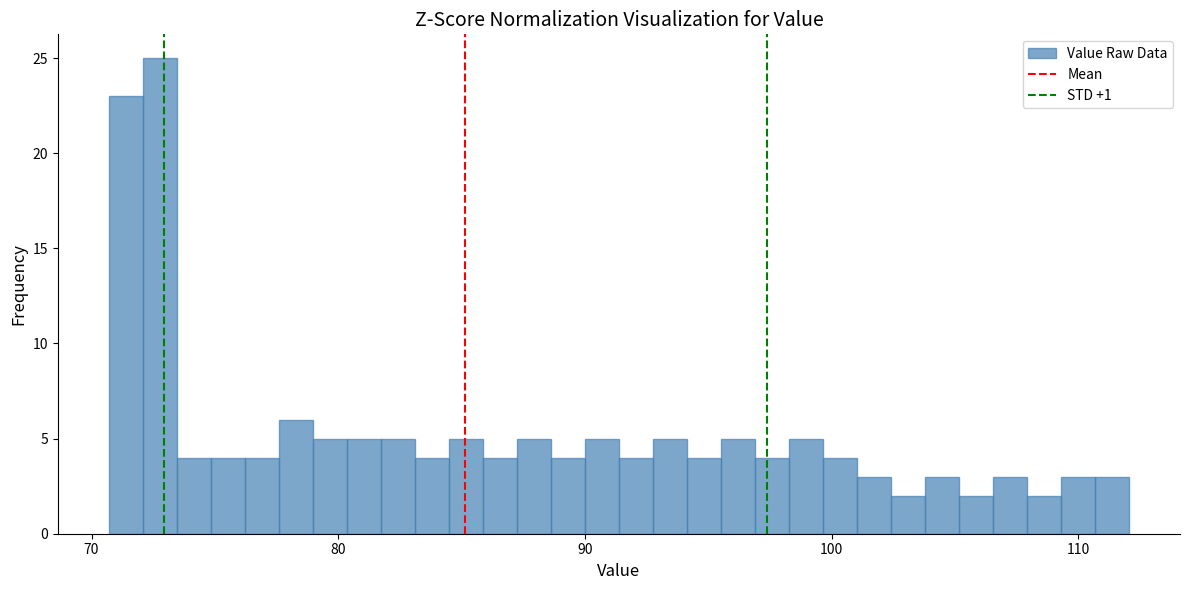

Read against the x-axis, roughly where is the centre of the tallest bar?

73